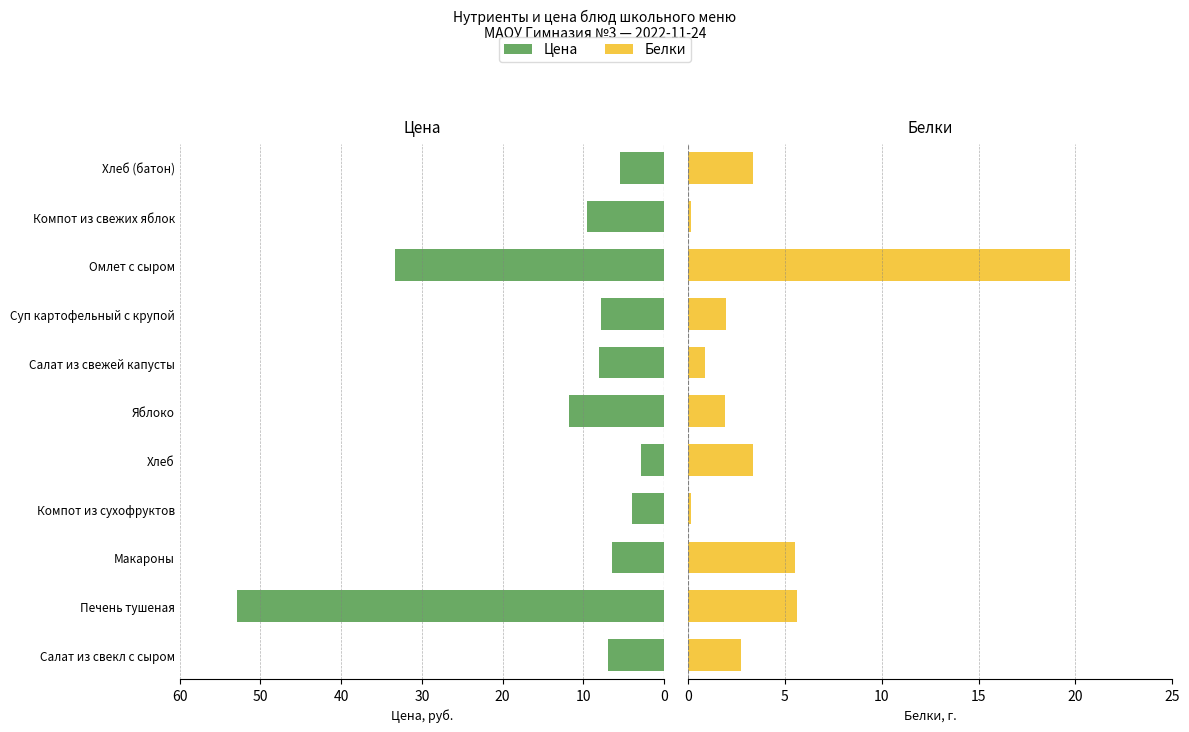

True or false: Белки has a value of 5.3 at 40.

False